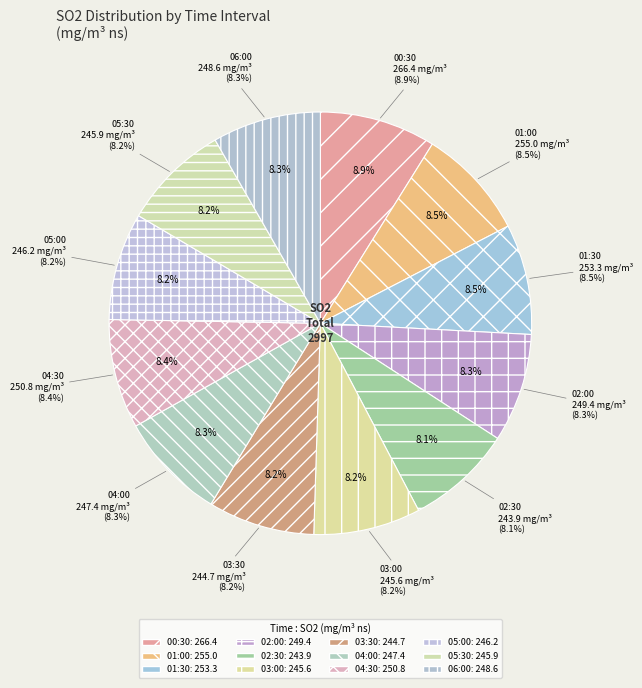

To the nearest percent, what percentage of the pie is 00:30?

9%